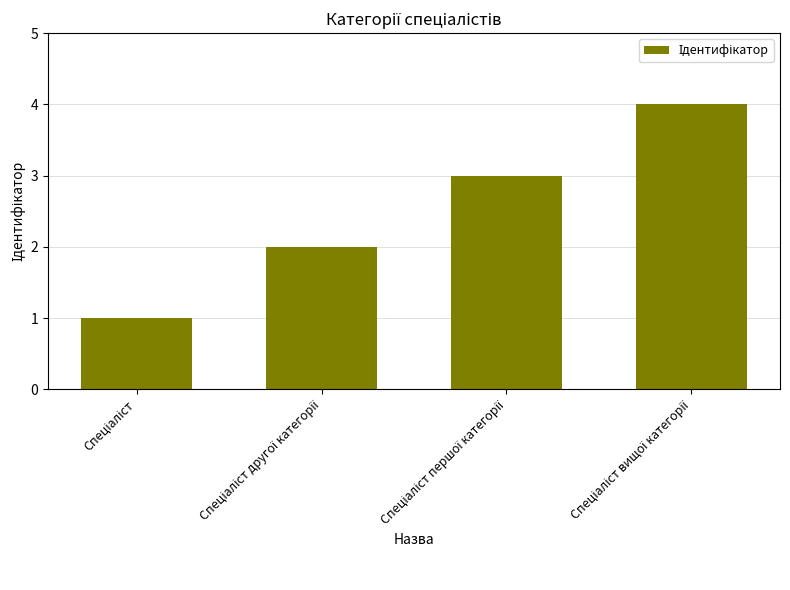

What is the sum of all values?

10